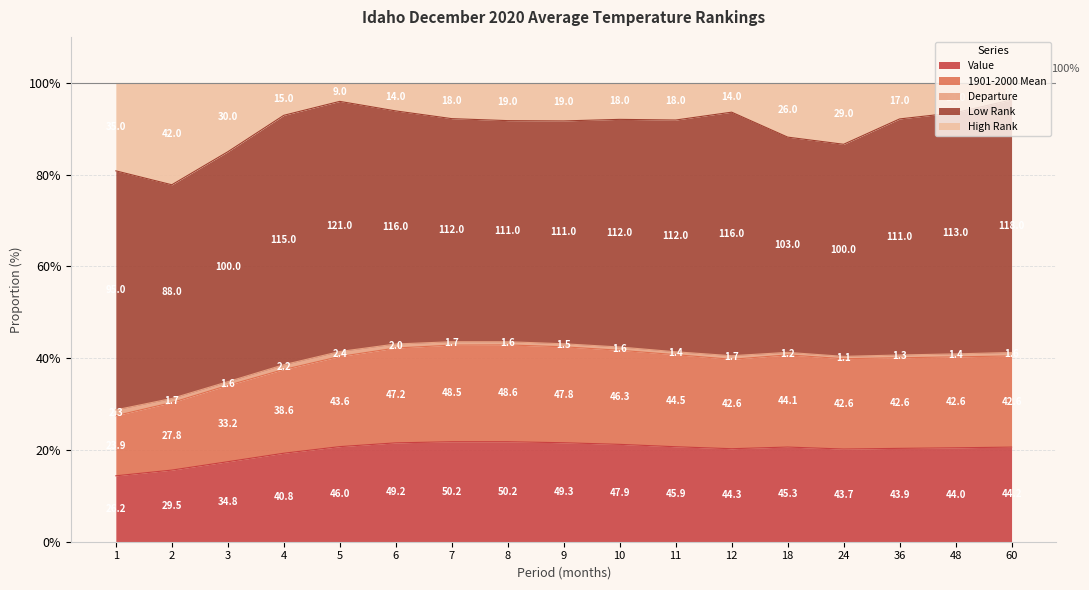

How many interior local valleys does the 1901-2000 Mean series have?

2